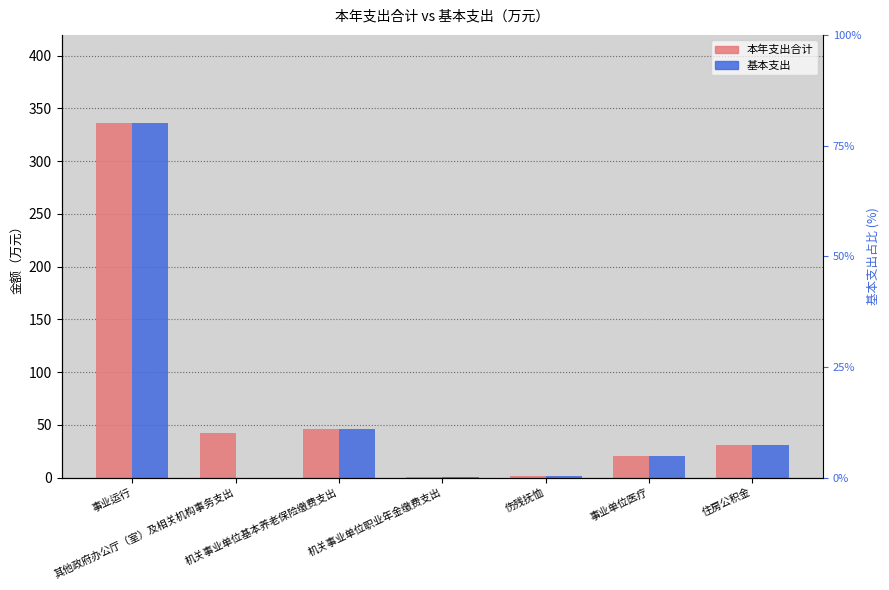

What value does the 本年支出合计 series have at 事业单位医疗?

20.6